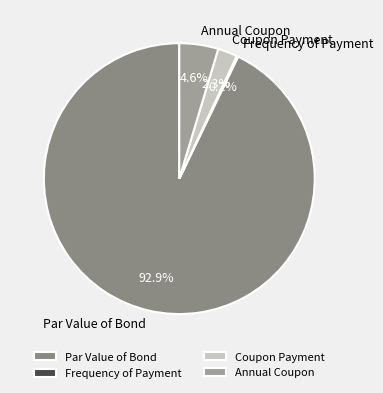

Approximately how many times larger is the value at Annual Coupon compared to Coupon Payment?

2.0